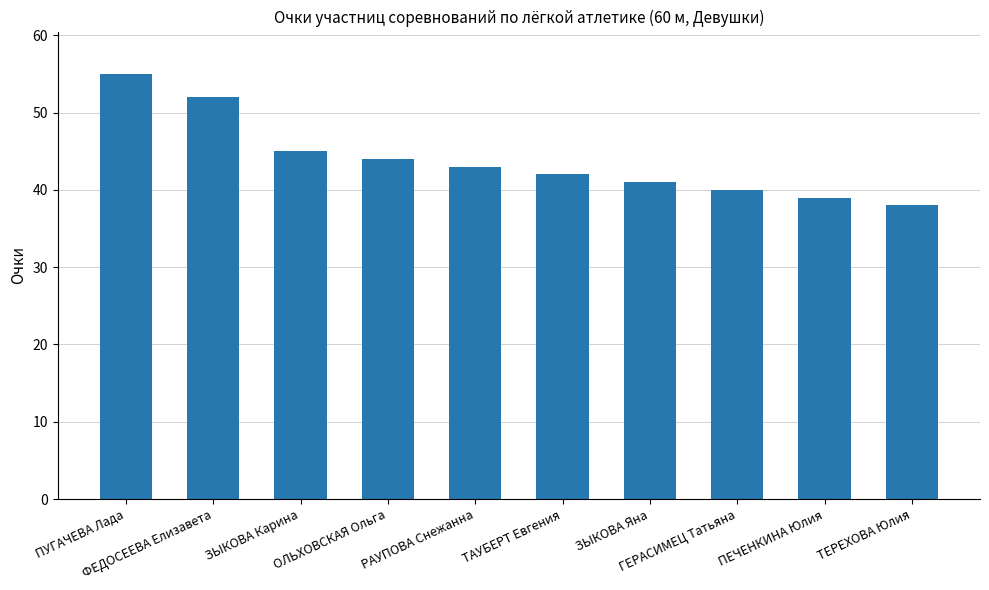

What is the value of the 8th bar from the left?

40